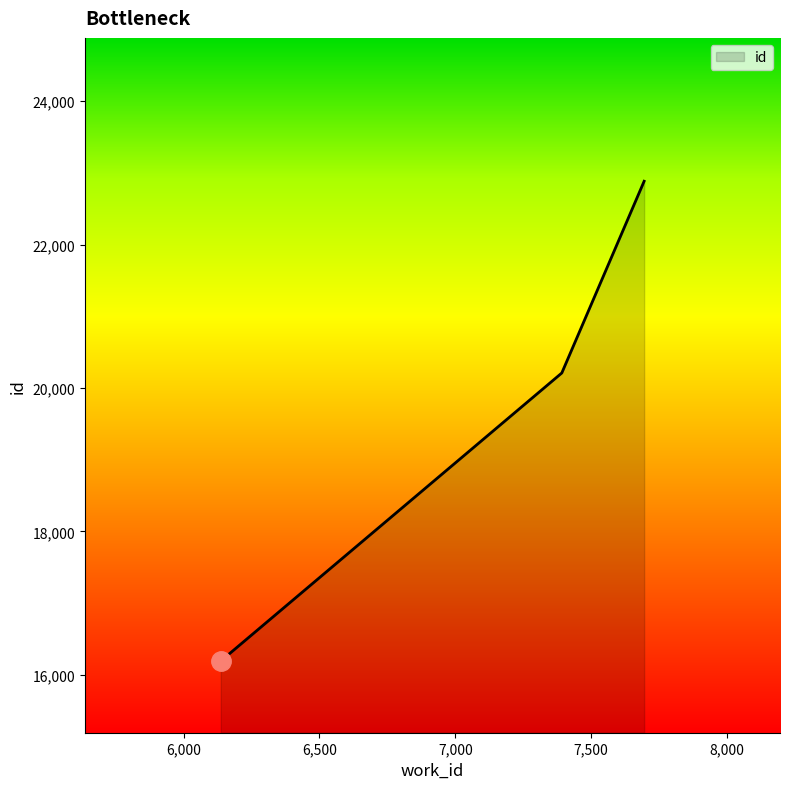

What is the smallest value displayed?

16190